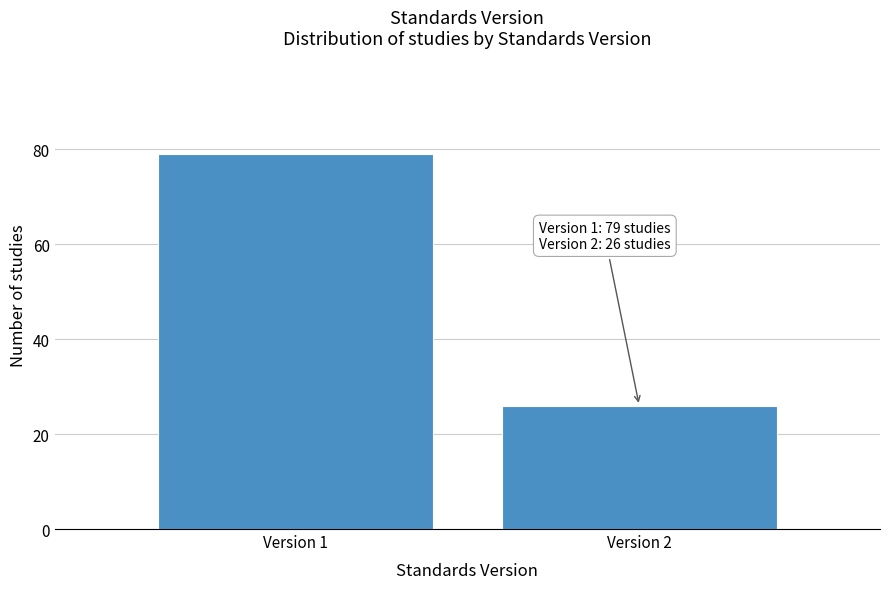

Reading left to right, list all the values displayed in this chart.

79	26